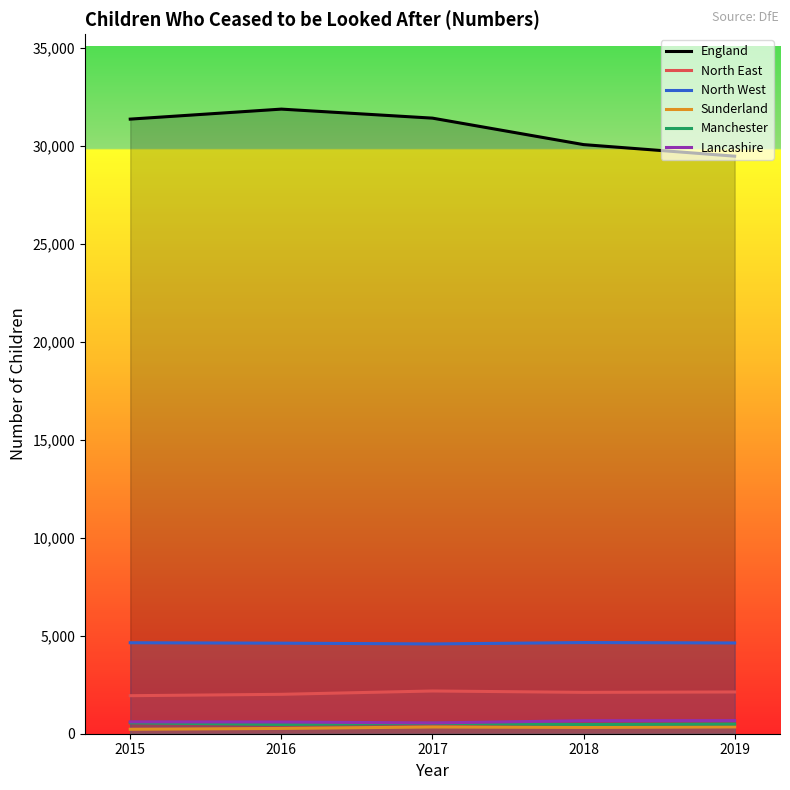

At how many categories does at least one series exceed 26248?

5